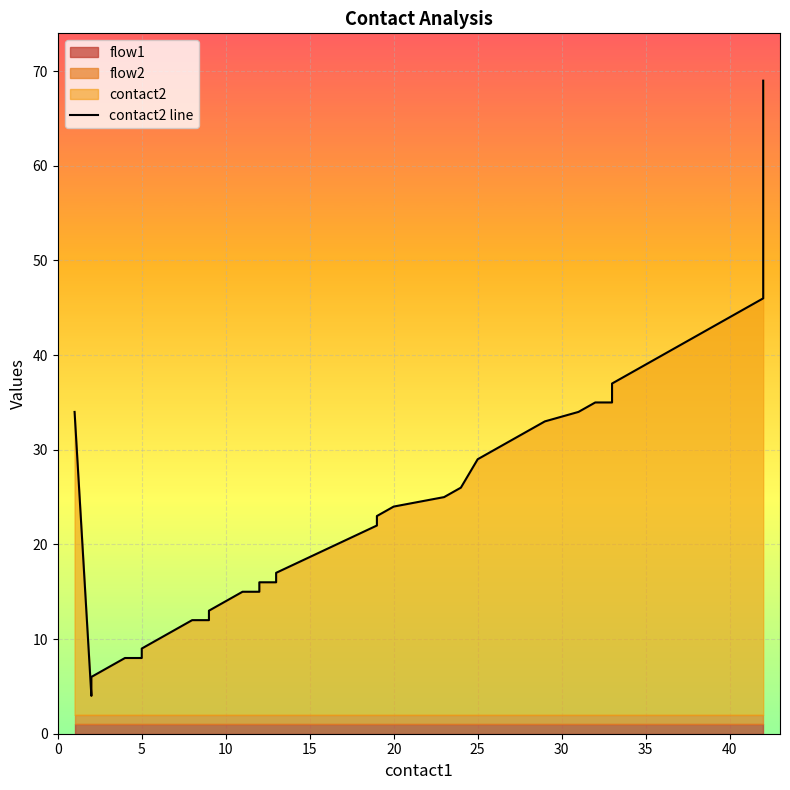

How many points are lower than both their immediate neighbors (excluding endpoints)?

1